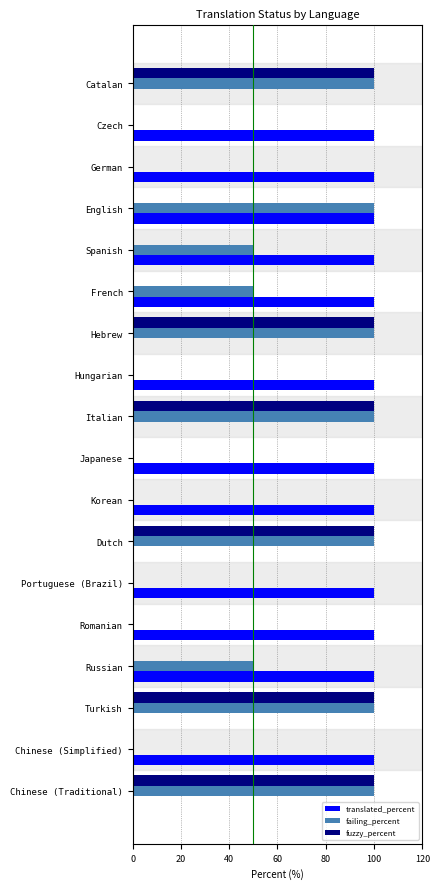

What is the highest value of the fuzzy_percent series?

100